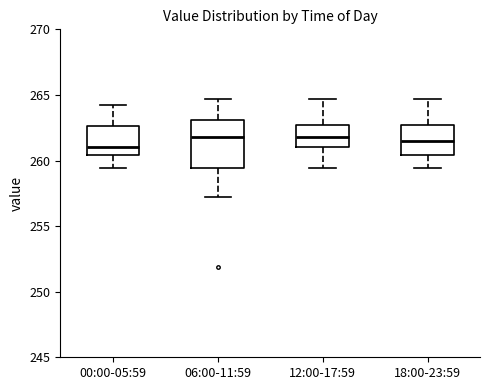

Reading left to right, transcribe this box plot: for each box, give where its median line is, the range the box spans, and where its two whiskers end, as read against the y-axis. The values are not printed on the chart, so give them approximately, as read against the axis.

00:00-05:59: median 261.0, box 260.5 to 262.5, whiskers 259.5 to 264.0
06:00-11:59: median 262.0, box 259.5 to 263.0, whiskers 257.0 to 264.5
12:00-17:59: median 262.0, box 261.0 to 262.5, whiskers 259.5 to 264.5
18:00-23:59: median 261.5, box 260.5 to 262.5, whiskers 259.5 to 264.5